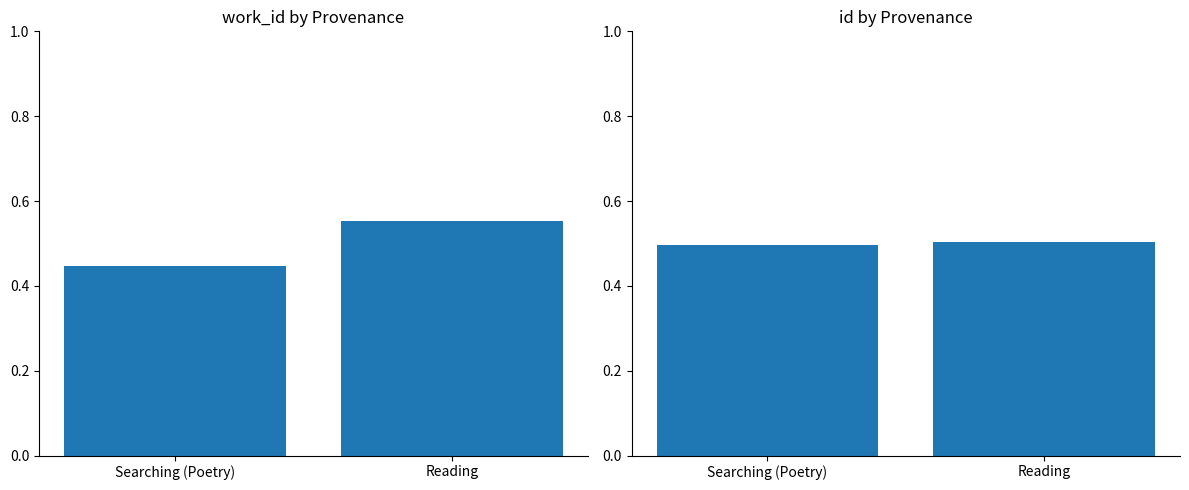

Which series has the largest total across all categories?

work_id